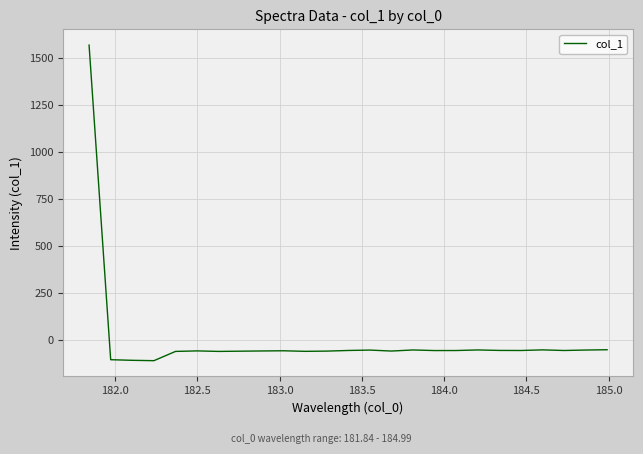

What is the maximum value shown in the chart?

1568.3